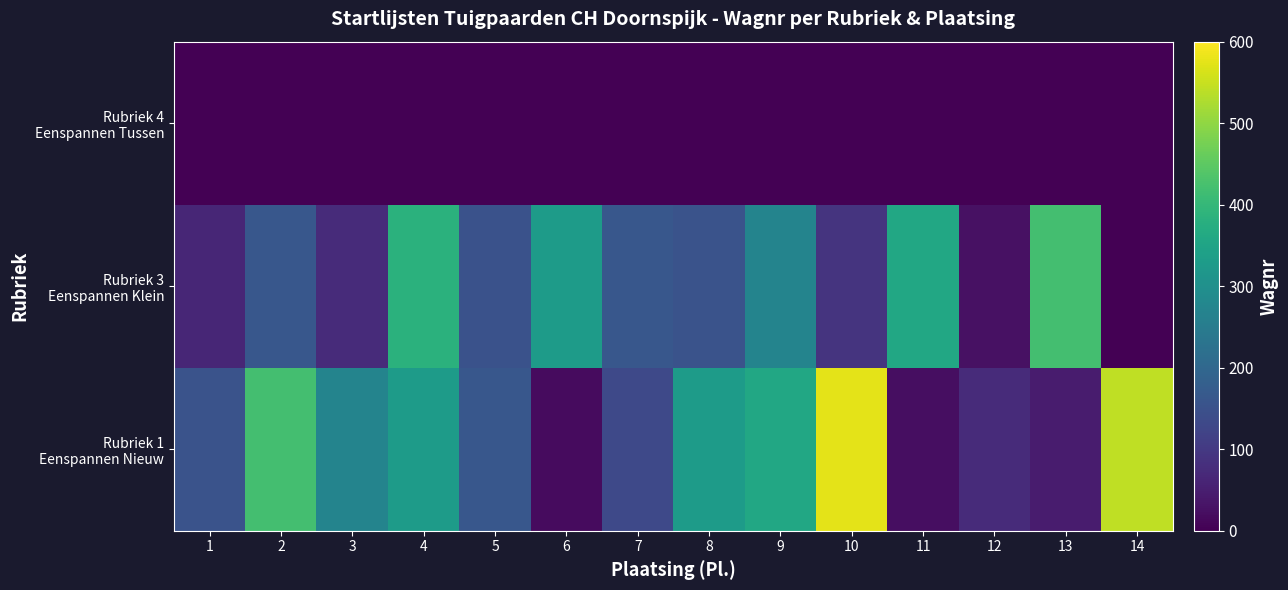

Rank the series at 11 from highest to lowest value.

Rubriek 3 Eenspannen Klein, Rubriek 1 Eenspannen Nieuw, Rubriek 4 Eenspannen Tussen